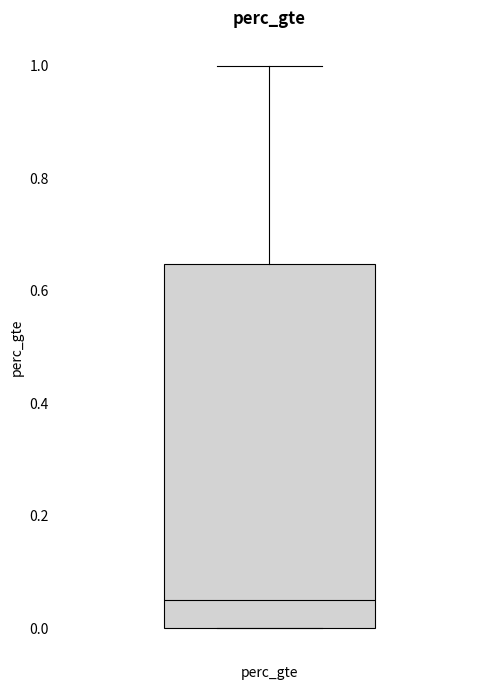

Where does the upper whisker of the box for perc_gte end on the y-axis? The values are not printed on the chart, so give them approximately, as read against the axis.

1.00